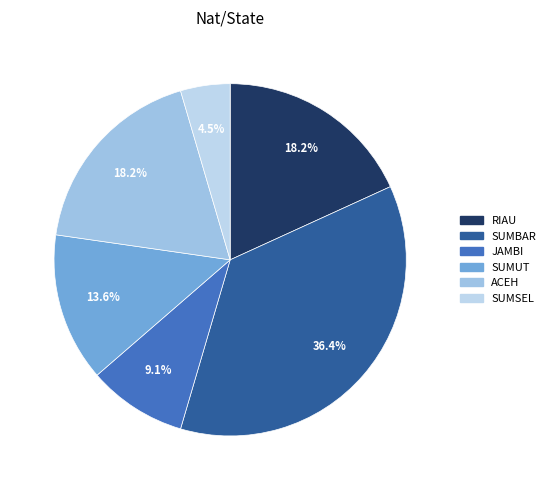

True or false: JAMBI accounts for 9% of the total.

True